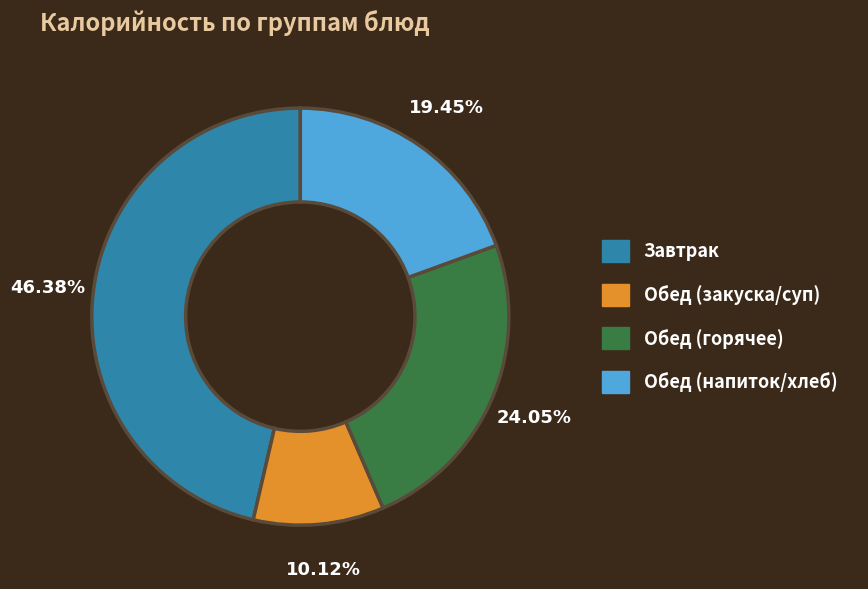

Does any single category account for the majority?

No